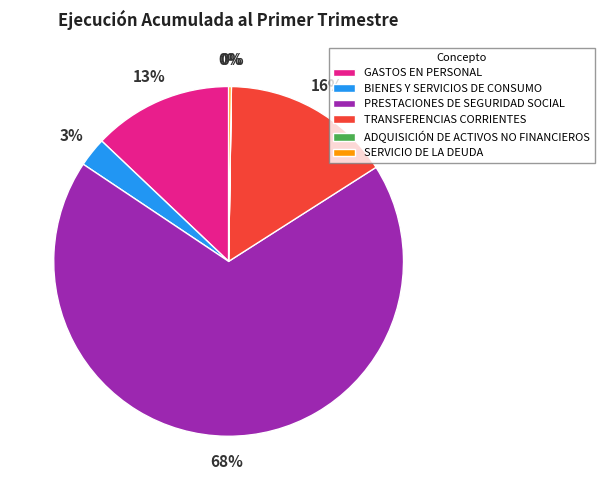

Which slice is the largest?

PRESTACIONES DE SEGURIDAD SOCIAL